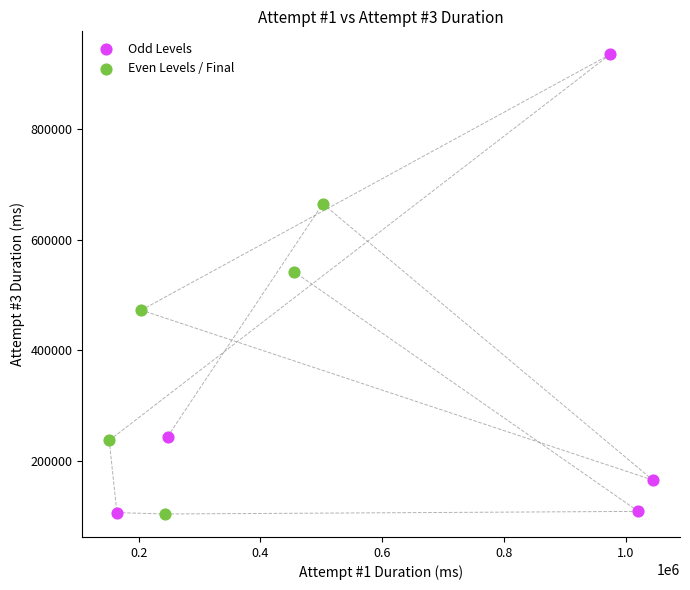

Which series contains the highest Y value?

Odd Levels